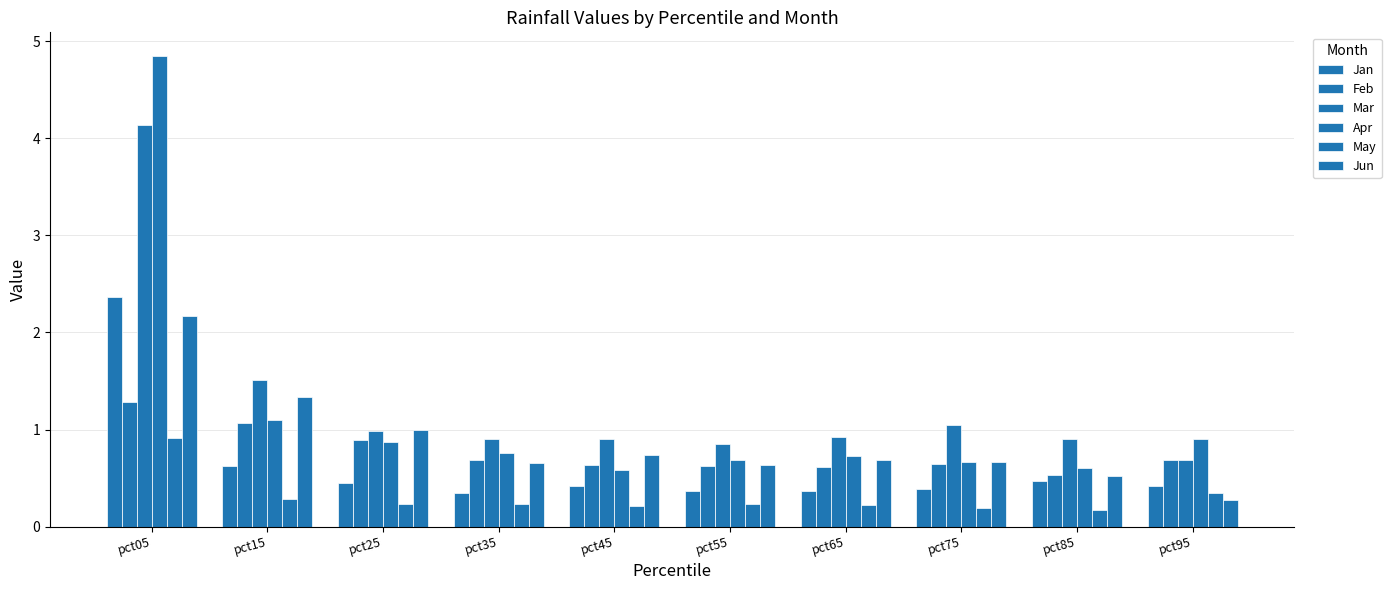

Are the bars horizontal?

No